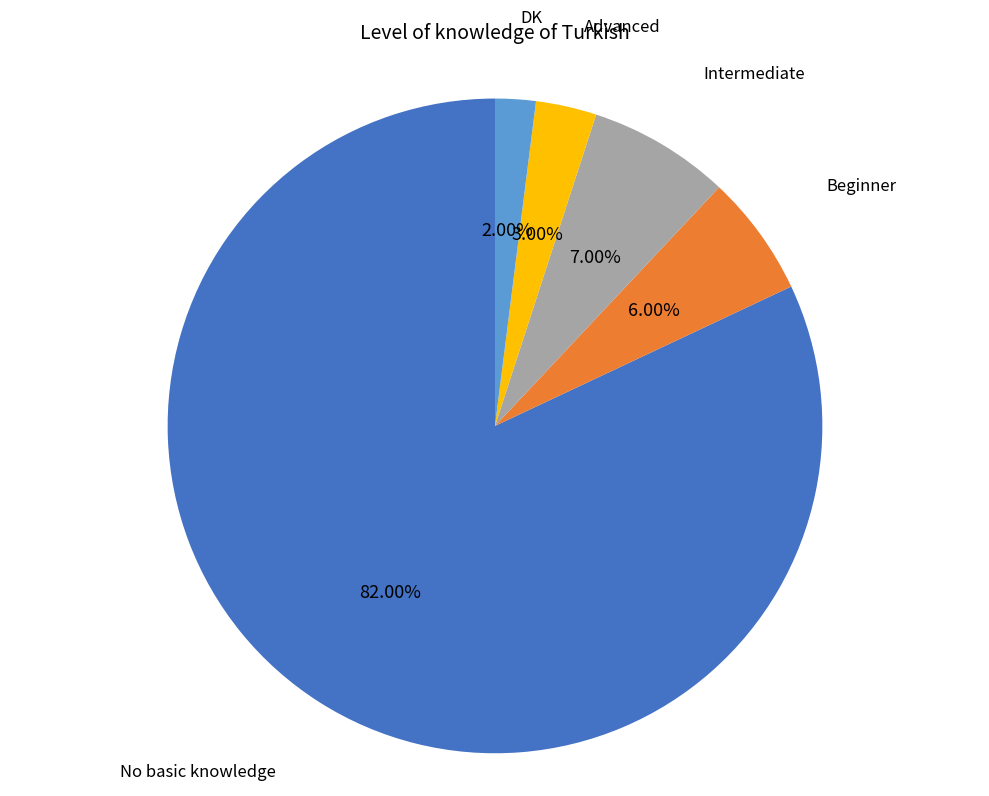

How many slices are in this pie chart?

5